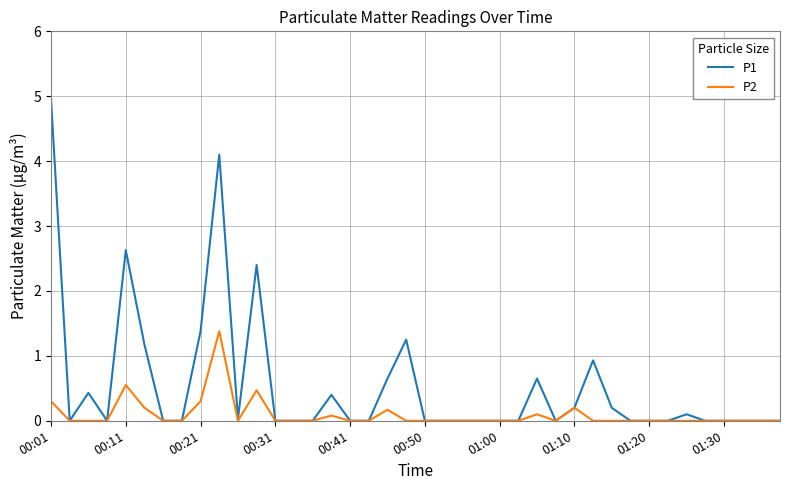

How many distinct data groups are displayed?

2